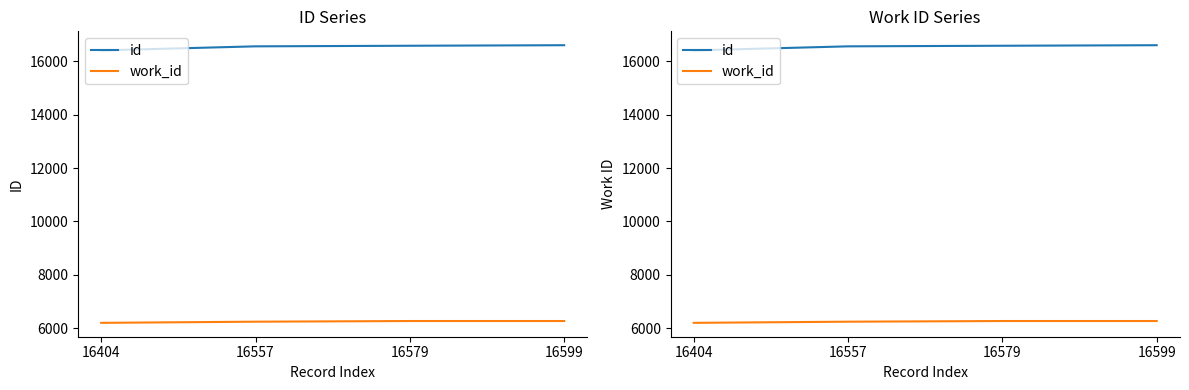

What is the value of the id point at the 3rd from the left?

16579